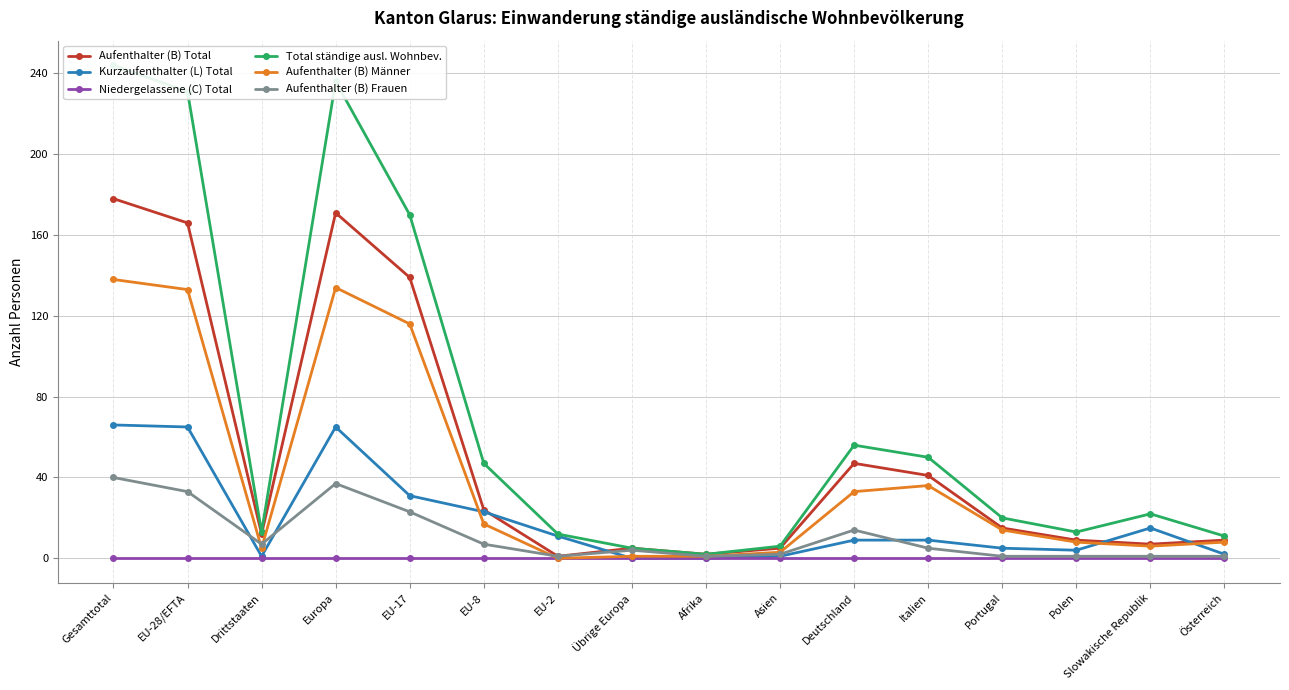

What is the total value across all series at EU-2?

25